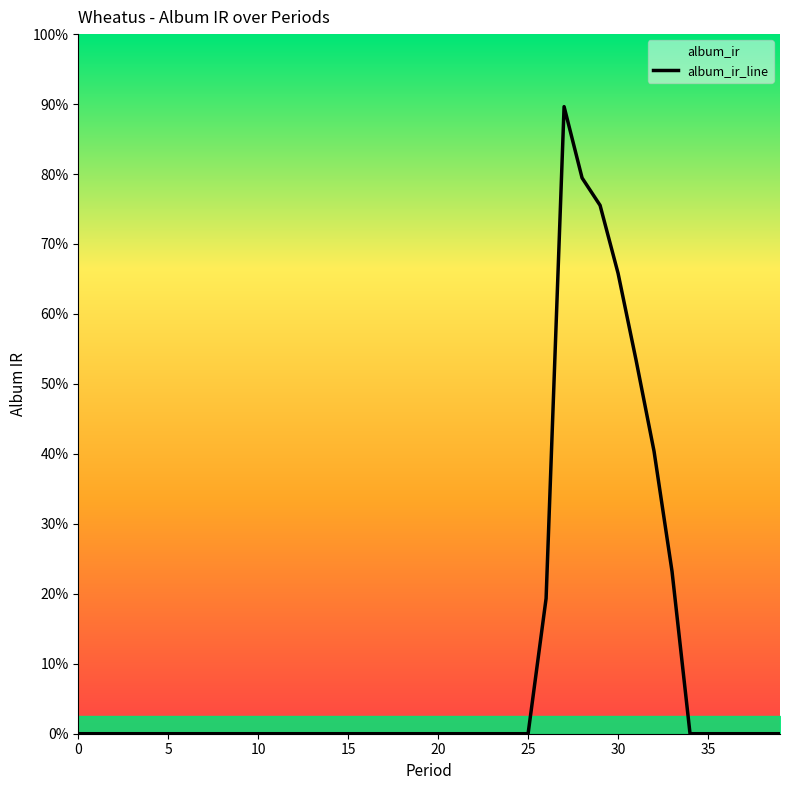

Reading right to left, what are all the values shown in this chart?

0.0	0.0	0.0	0.0	0.0	0.0	139.1	242.2	320.4	394.9	453.2	476.7	537.8	116.0	0.0	0.0	0.0	0.0	0.0	0.0	0.0	0.0	0.0	0.0	0.0	0.0	0.0	0.0	0.0	0.0	0.0	0.0	0.0	0.0	0.0	0.0	0.0	0.0	0.0	0.0